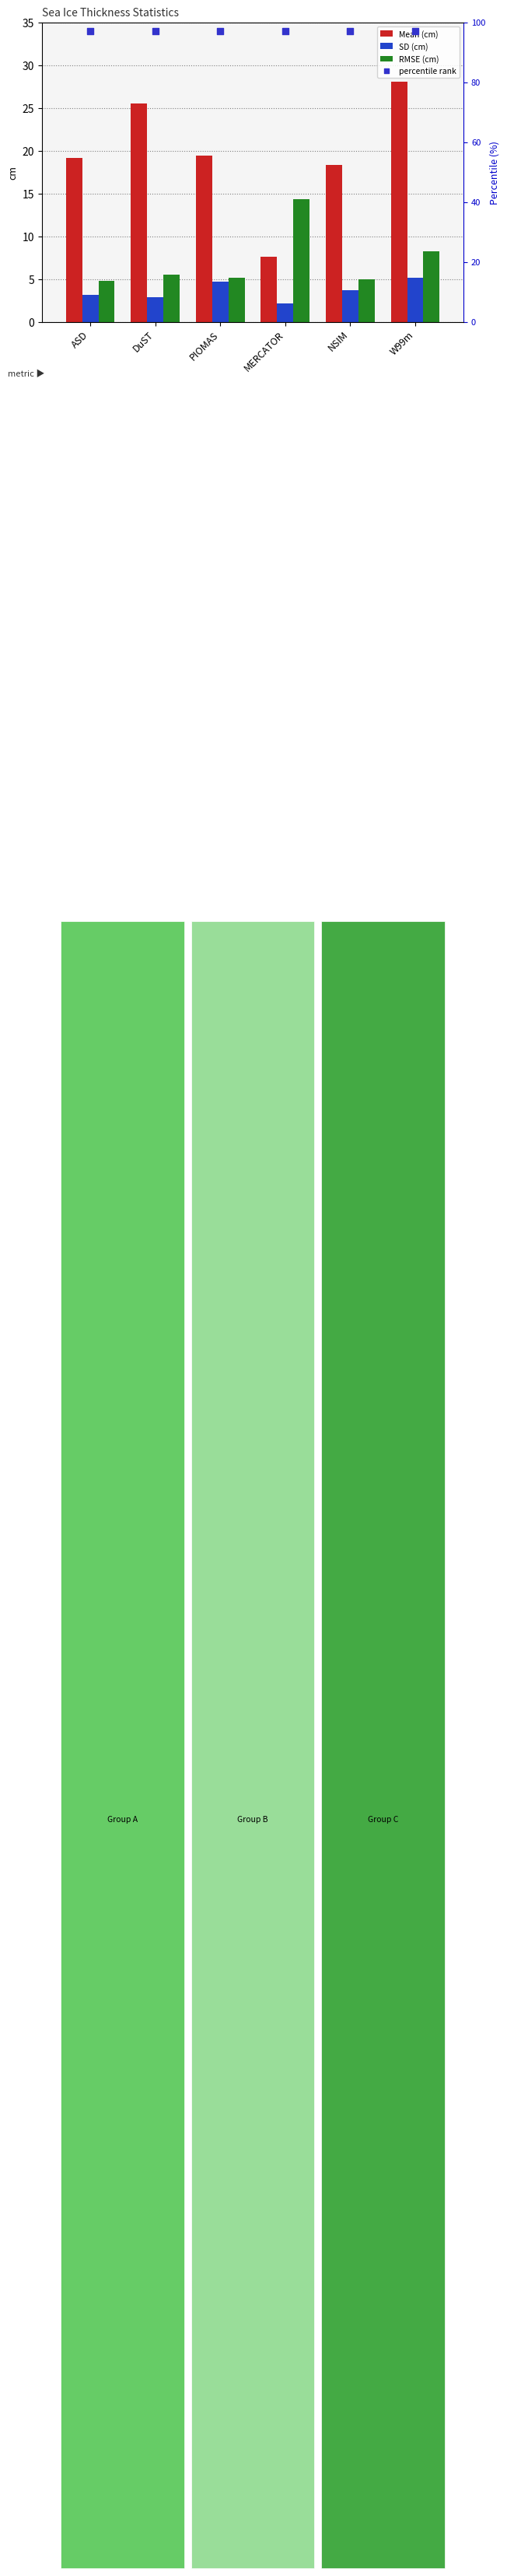

Which series has the largest Y range (max minus min)?

Mean (cm)